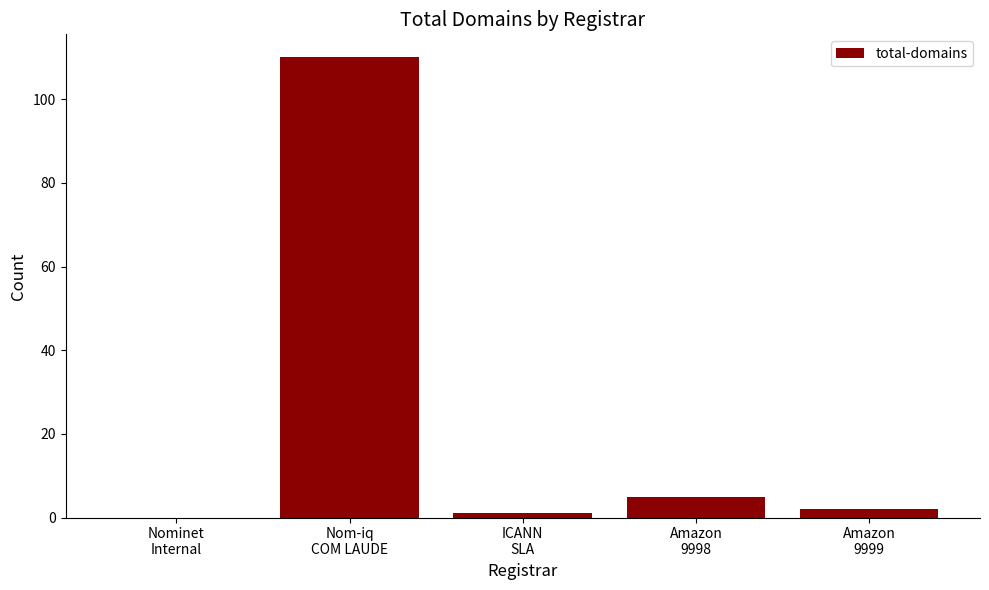

What is the difference between the values at Nominet
Internal and ICANN
SLA?

1